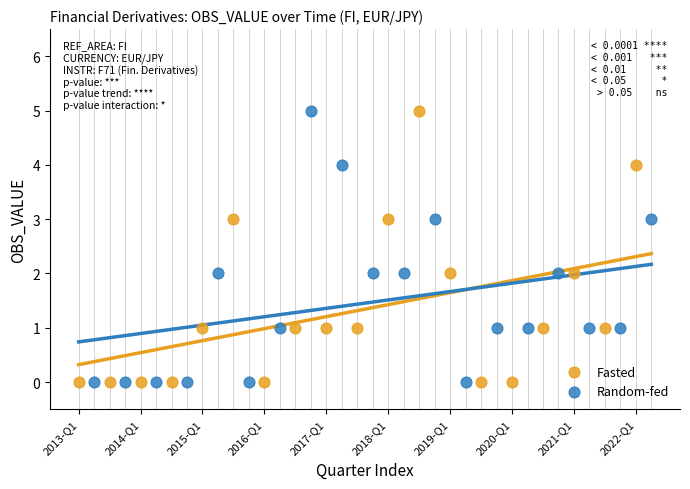

What are all the series names shown in the legend?

Fasted, Random-fed